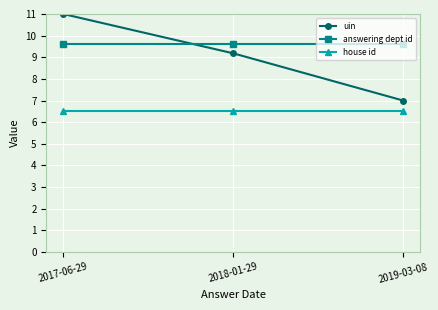

What is the value of the uin point at the 3rd from the left?

7.0